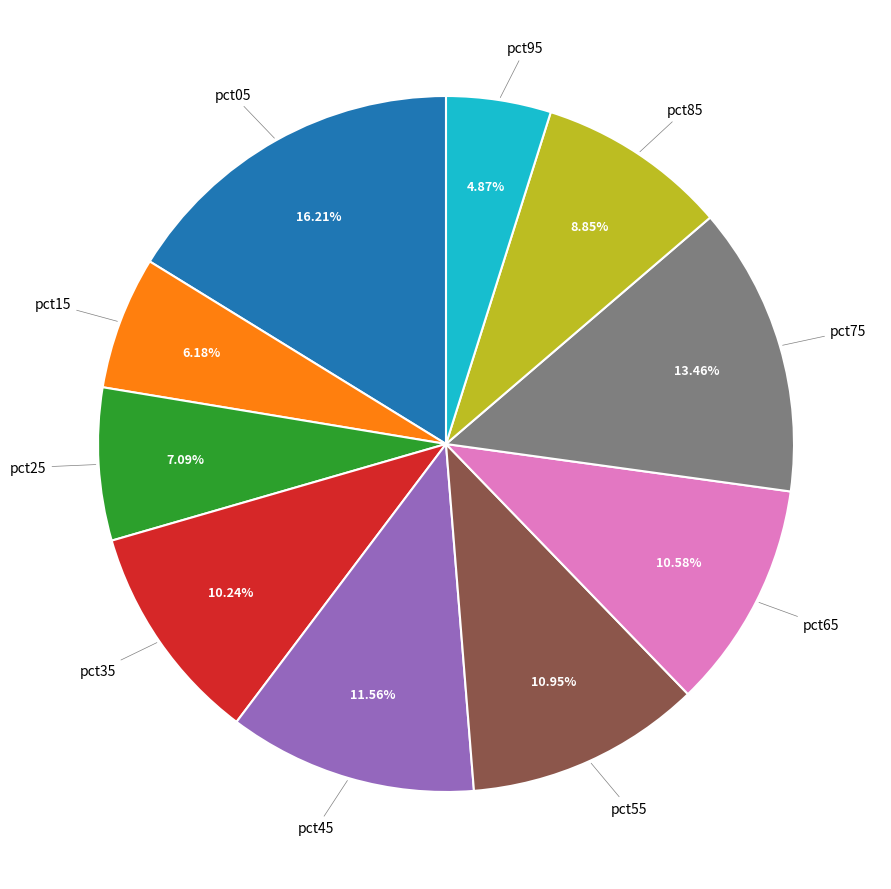

Does any single category account for the majority?

No